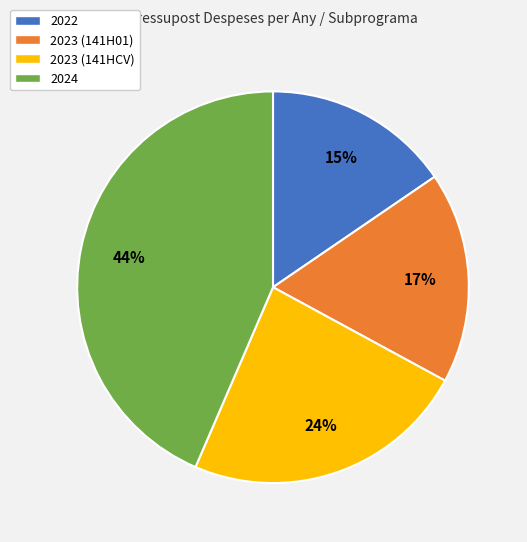

Is there any slice that represents more than half of the pie?

No